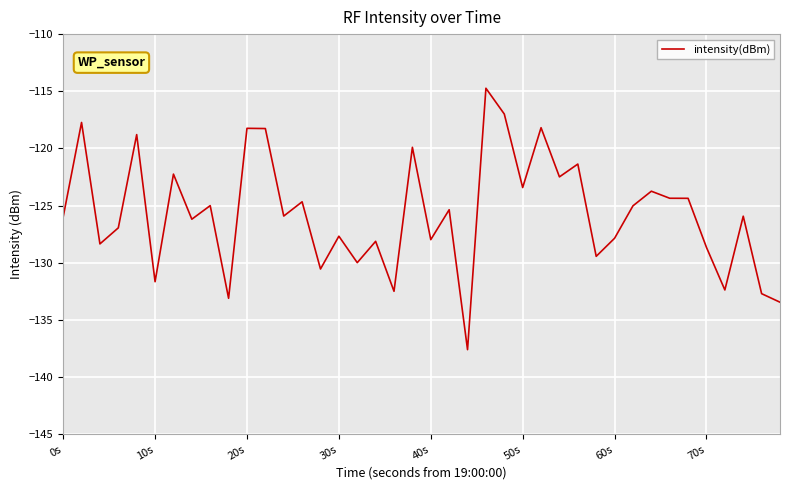

What is the smallest value displayed?

-137.6